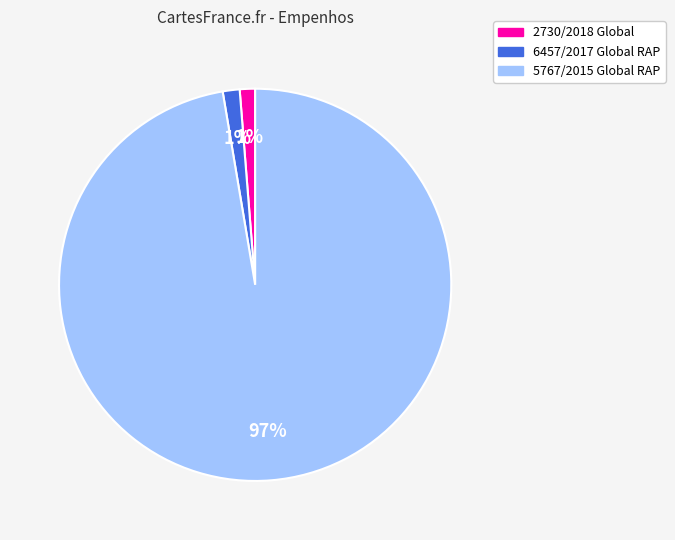

Count the number of slices in the pie.

3